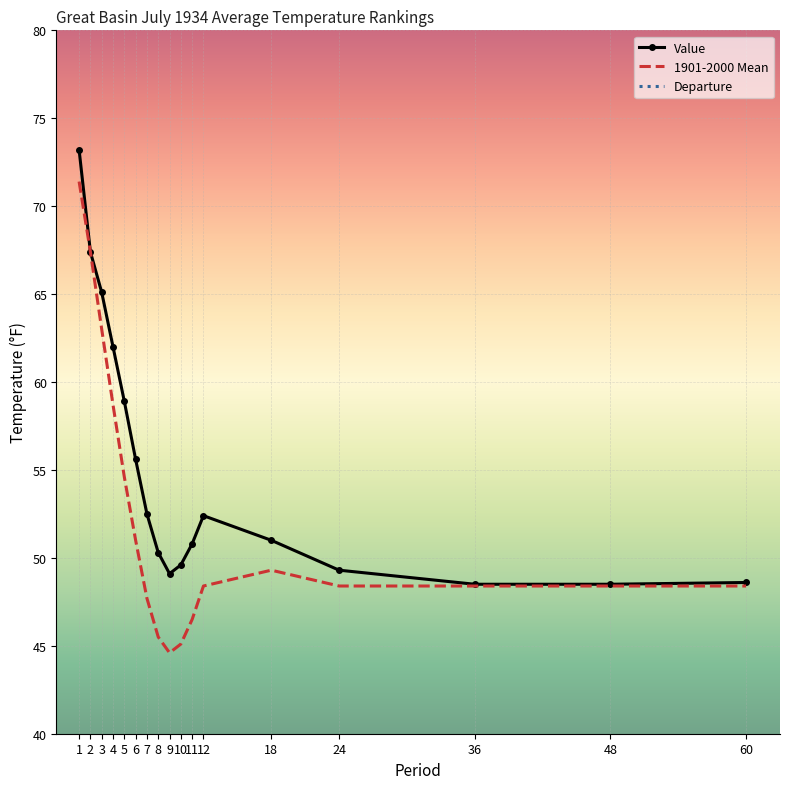

In 1901-2000 Mean, how many points are higher than both neighbors (excluding endpoints)?

1